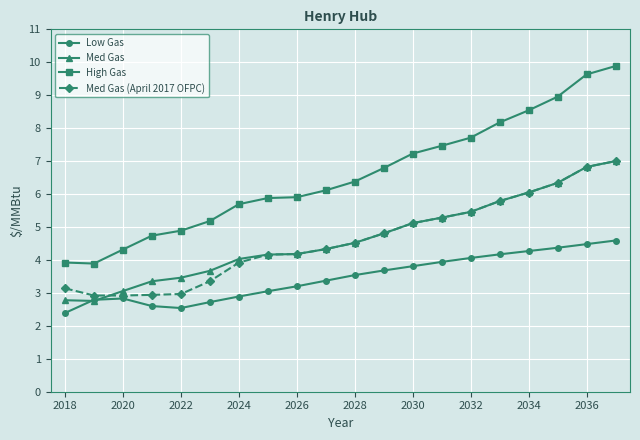

What is the value of the Low Gas point at the 10th from the left?

3.4